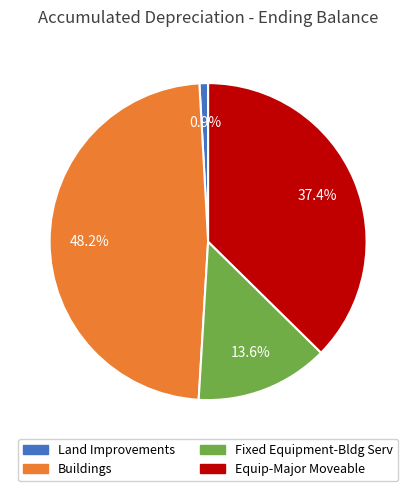

The Land Improvements slice represents 1% of the pie. True or false?

True